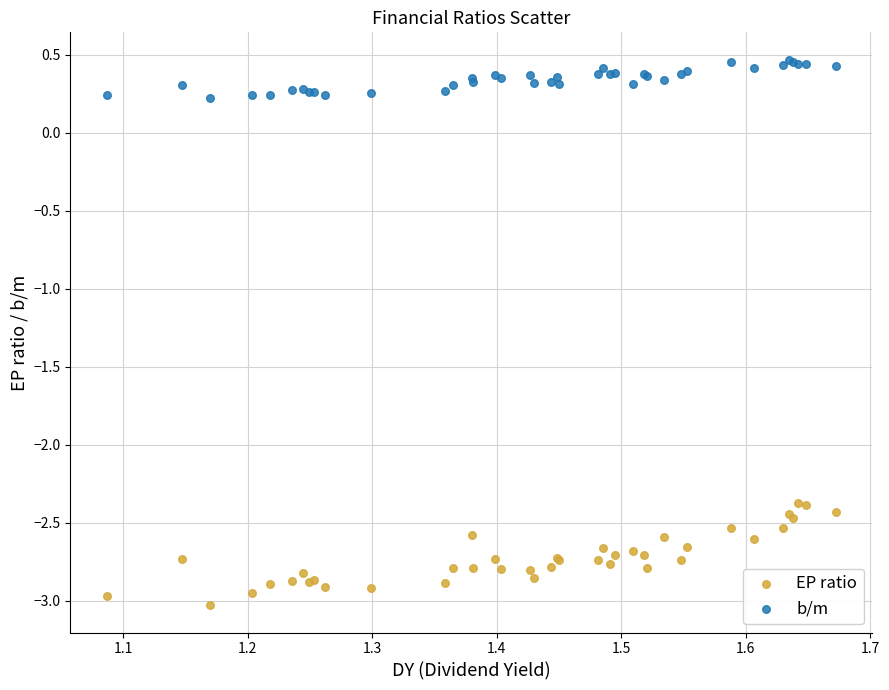

Which series contains the lowest Y value?

EP ratio